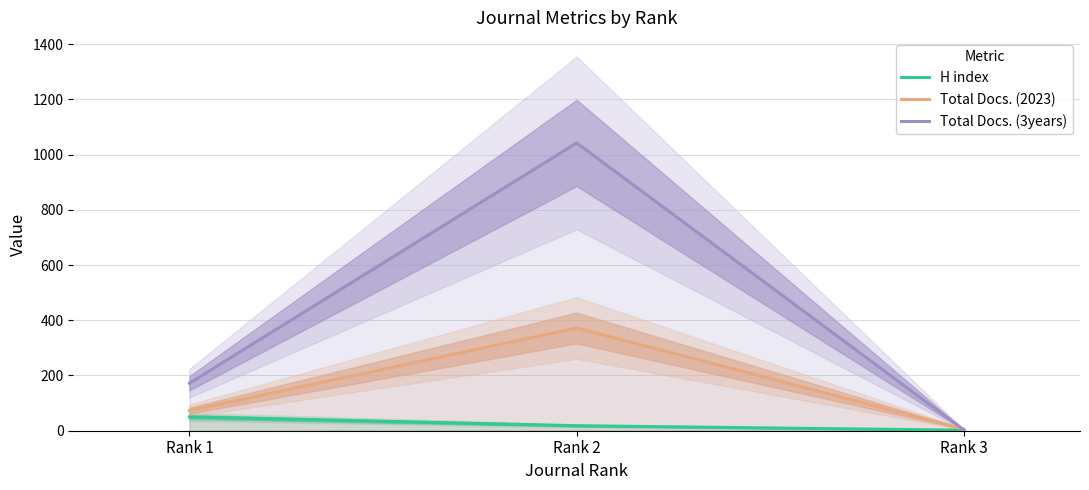

List the series in order of their peak value, lowest first.

H index, Total Docs. (2023), Total Docs. (3years)